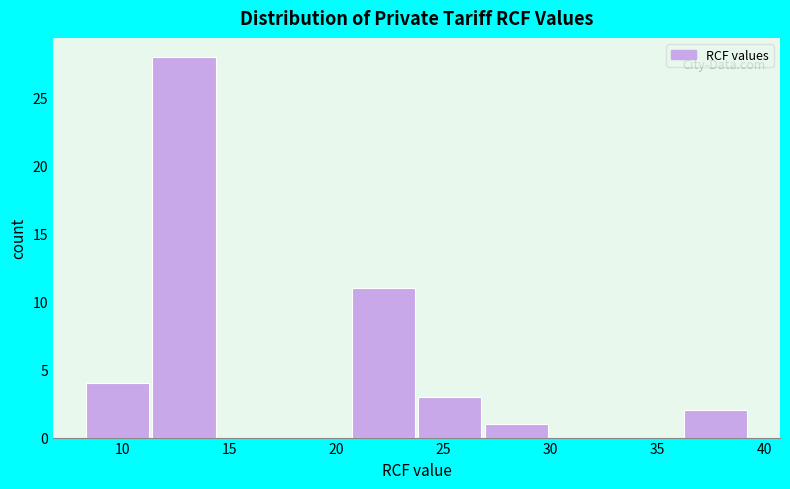

How tall is the bar that spans 20.5 to 24.0 on the x-axis? Neither the bar edges nor the heights are printed on the chart, so give them approximately, as read against the axes.

11